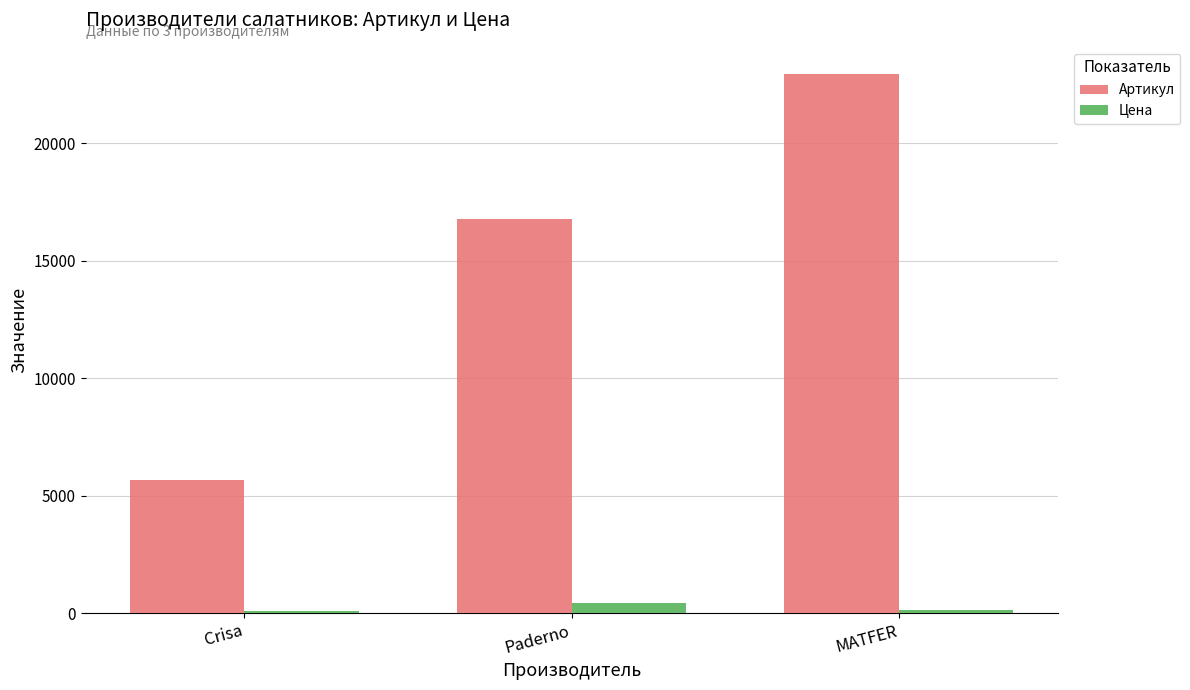

List the labels in order of Артикул value, smallest first.

Crisa, Paderno, MATFER